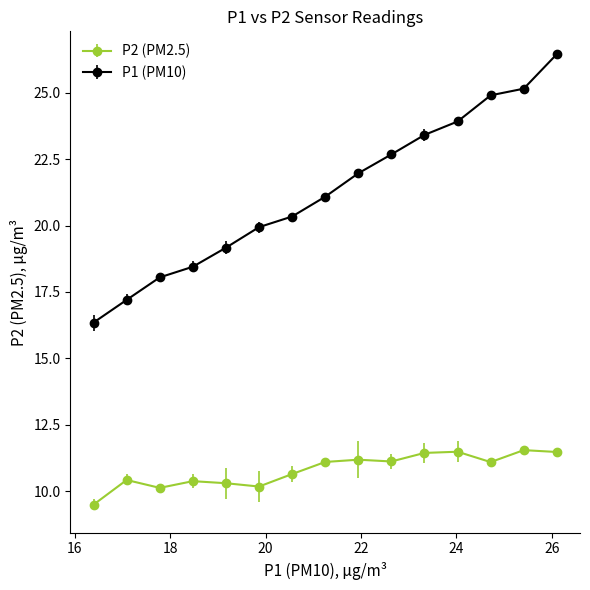

What is the difference between the maximum and minimum values in the P1 (PM10) series?

10.1